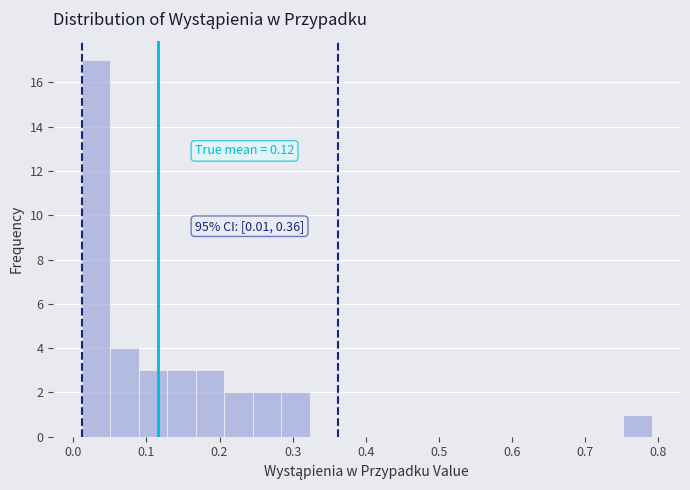

Around what value on the x-axis is the tallest bar? Give the approximate position of its centre, as read against the axis.

0.03